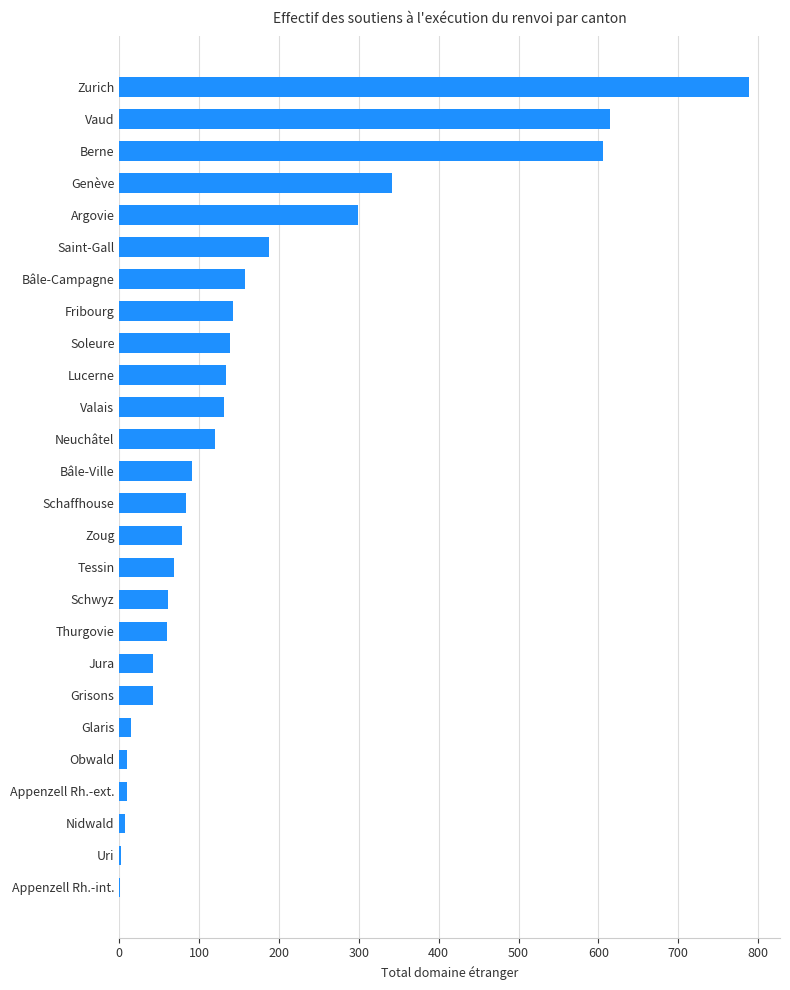

What is the ratio of the value at Zoug to the value at Thurgovie?

1.3